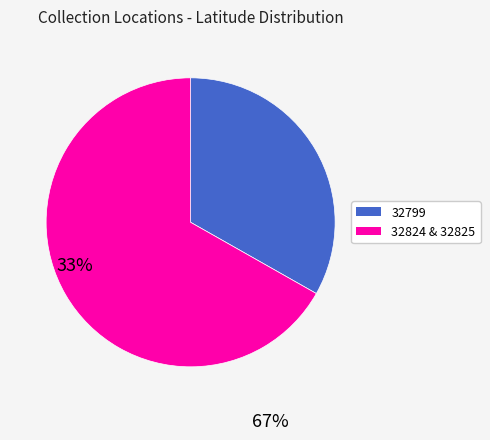

Is there a majority slice in this chart?

Yes